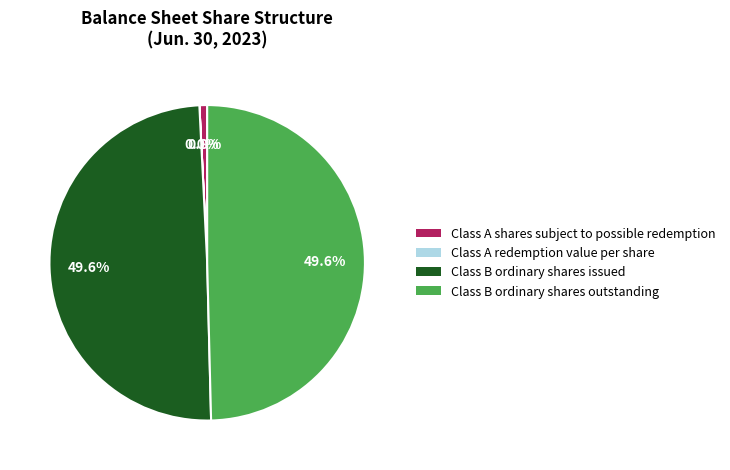

How much of the chart is everything except Class A shares subject to possible redemption?

99.2%